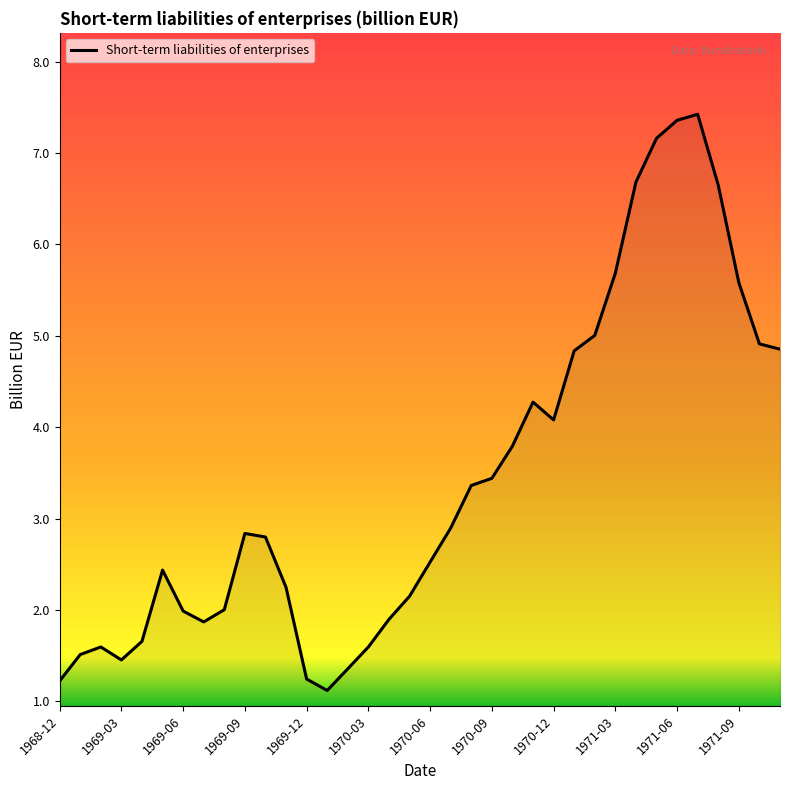

What is the difference between the maximum and minimum values?

6.3